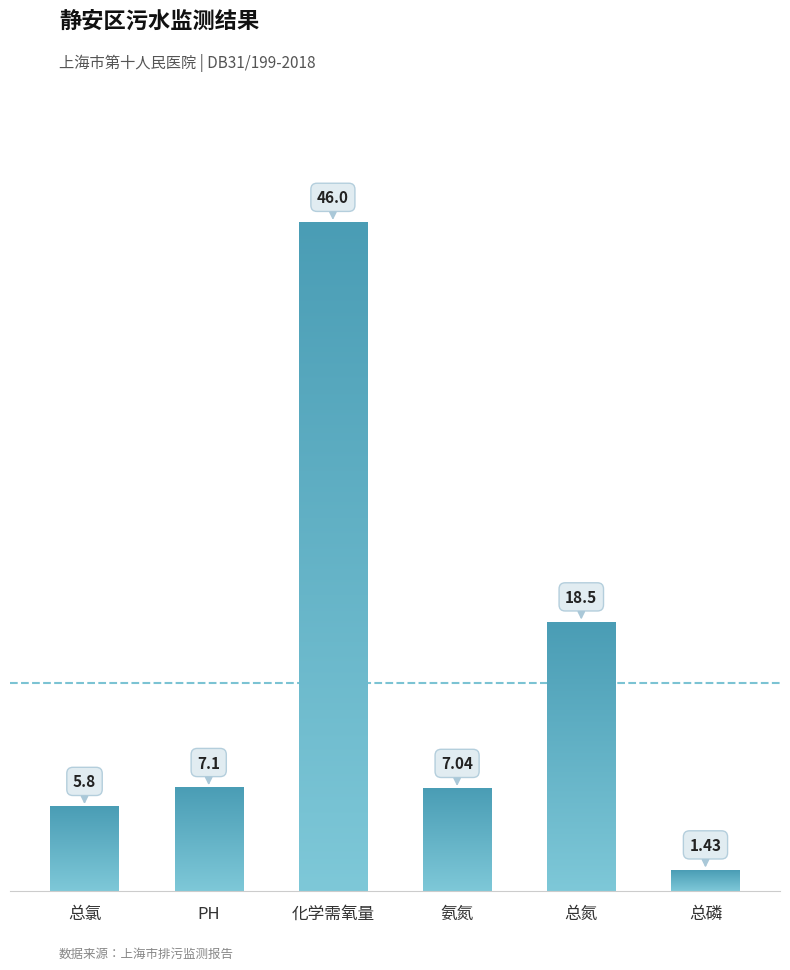

Which category has the lowest value across all series?

总磷